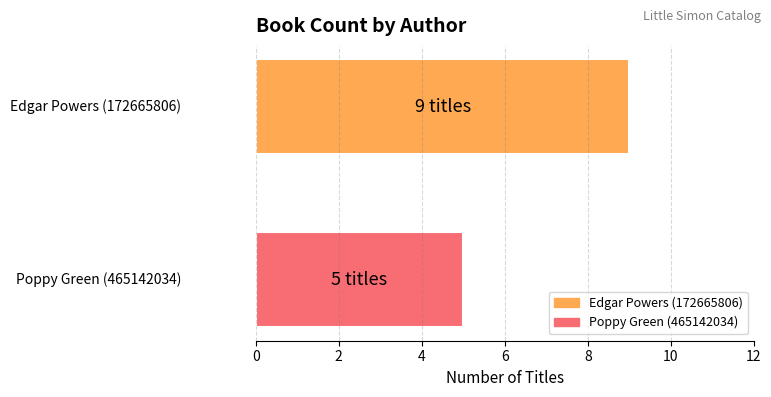

Rank the series by their average value, from highest to lowest.

Edgar Powers (172665806), Poppy Green (465142034)